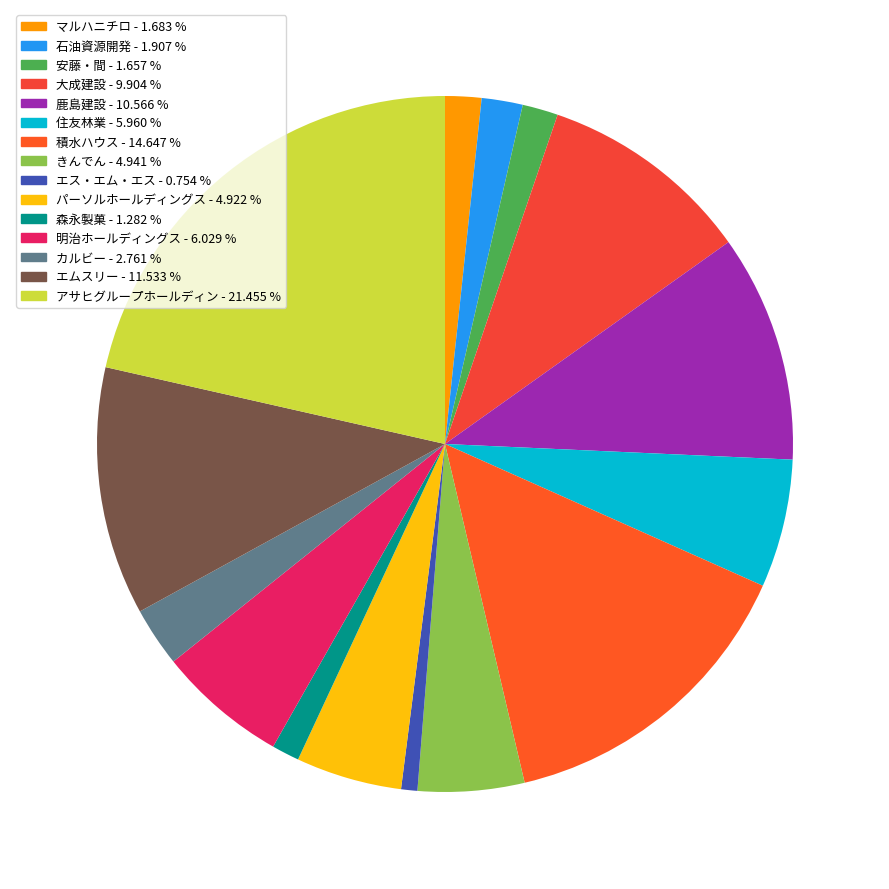

What percentage is NOT represented by エス・エム・エス?

99.2%